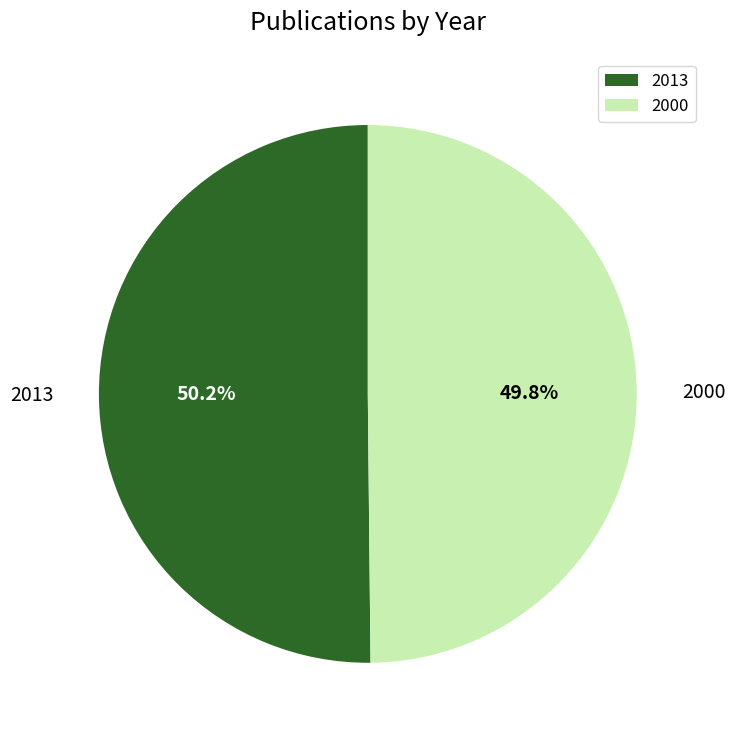

True or false: 2000 accounts for 50% of the total.

True